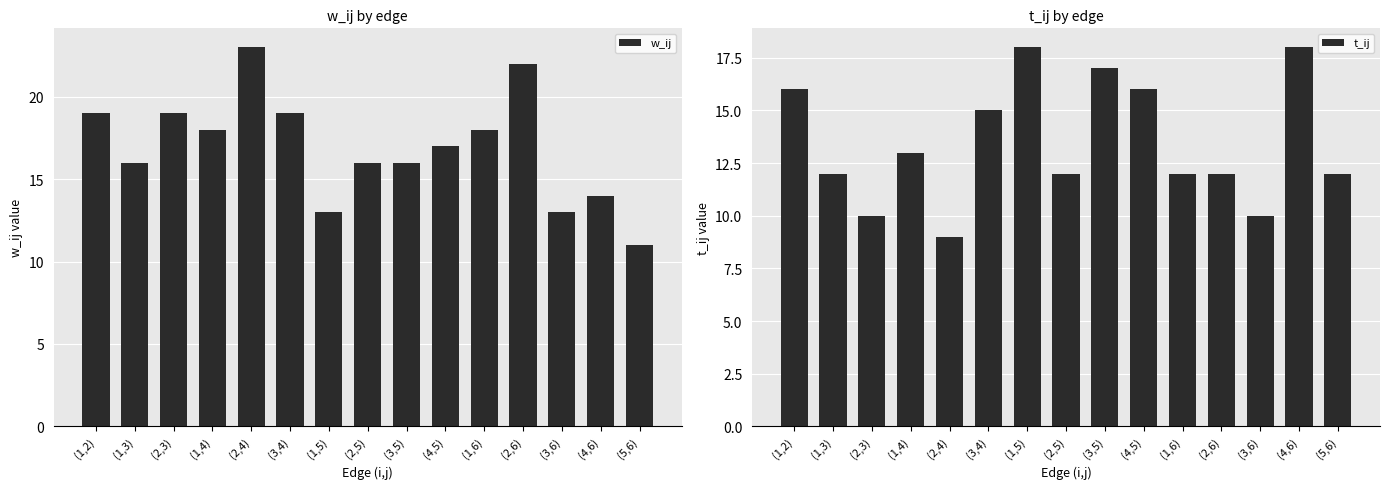

Is it true that w_ij equals 20 at (4,6)?

False